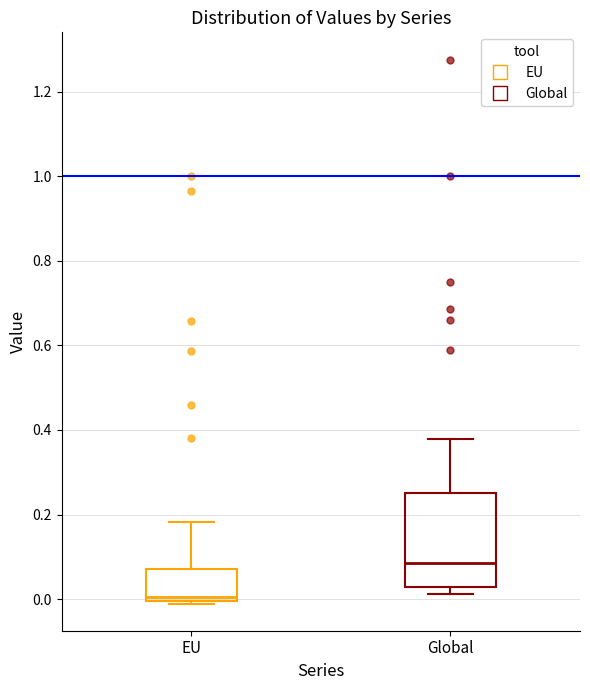

Reading left to right, transcribe this box plot: for each box, give where its median line is, the range the box spans, and where its two whiskers end, as read against the y-axis. The values are not printed on the chart, so give them approximately, as read against the axis.

EU: median 0.00 (just above the box's lower edge), box 0.00 to 0.08, whiskers -0.02 to 0.18
Global: median 0.08, box 0.02 to 0.26, whiskers 0.02 (just below the box's lower edge) to 0.38